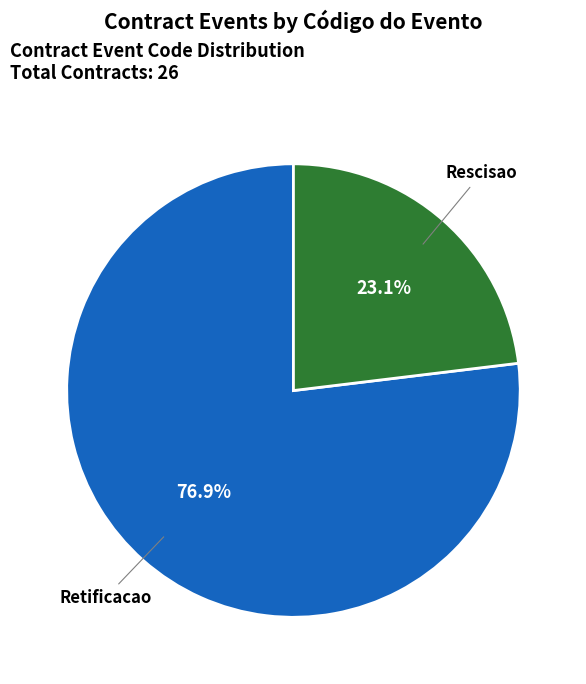

Is there any slice that represents more than half of the pie?

Yes